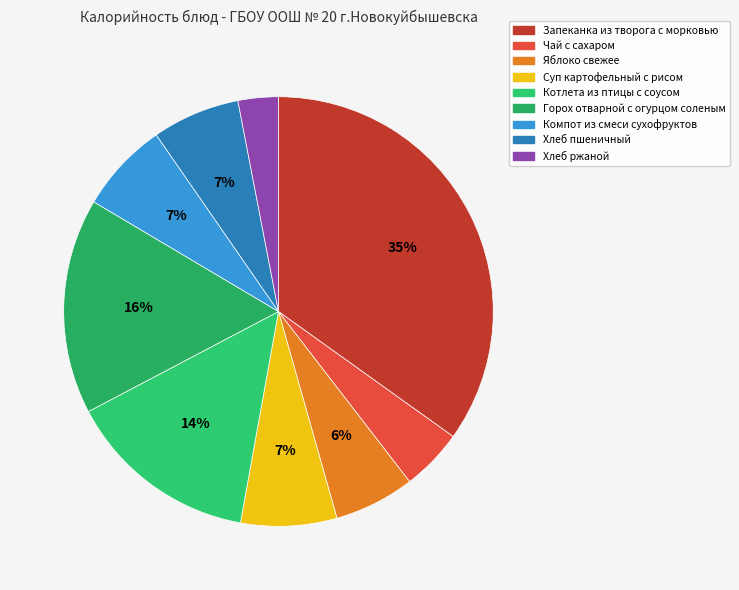

To the nearest percent, what portion does Запеканка из творога с морковью represent?

35%